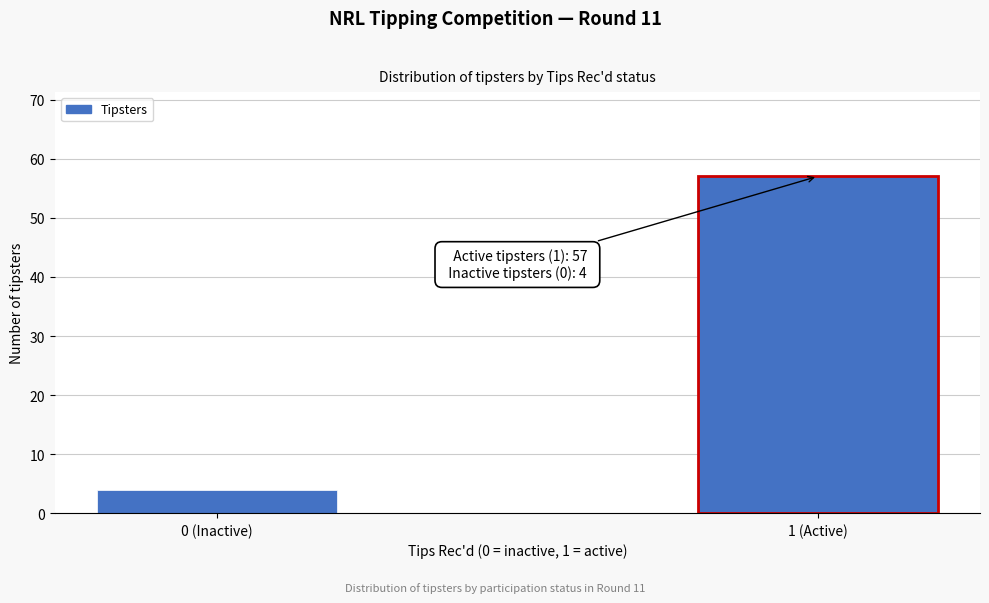

Reading left to right, transcribe all the data shown in this chart.

4	57